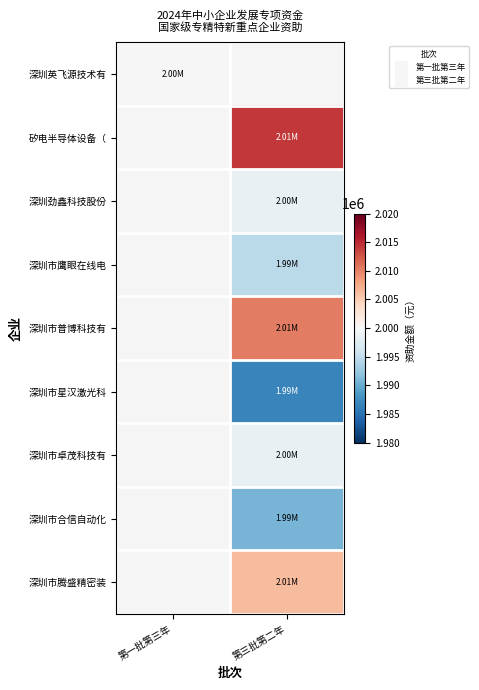

The value of 深圳英飞源技术有 at 第一批第三年 is 2000000.0. True or false?

True